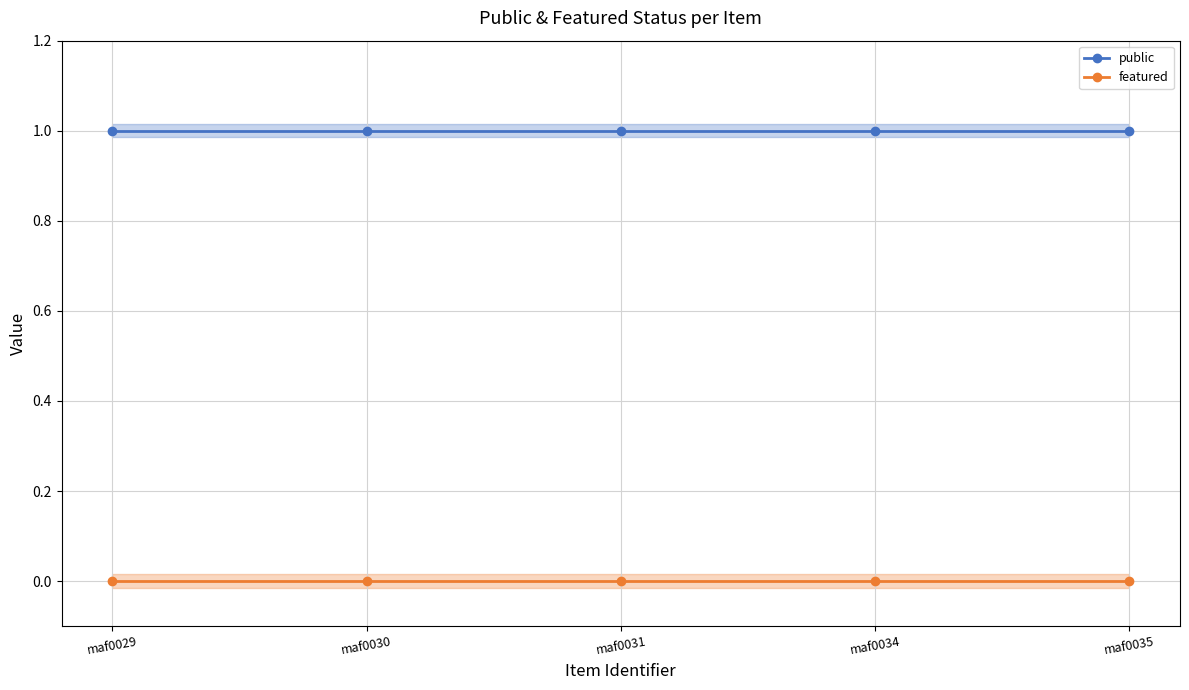

Reading left to right, transcribe all the data shown in this chart.

public: 1	1	1	1	1
featured: 0	0	0	0	0